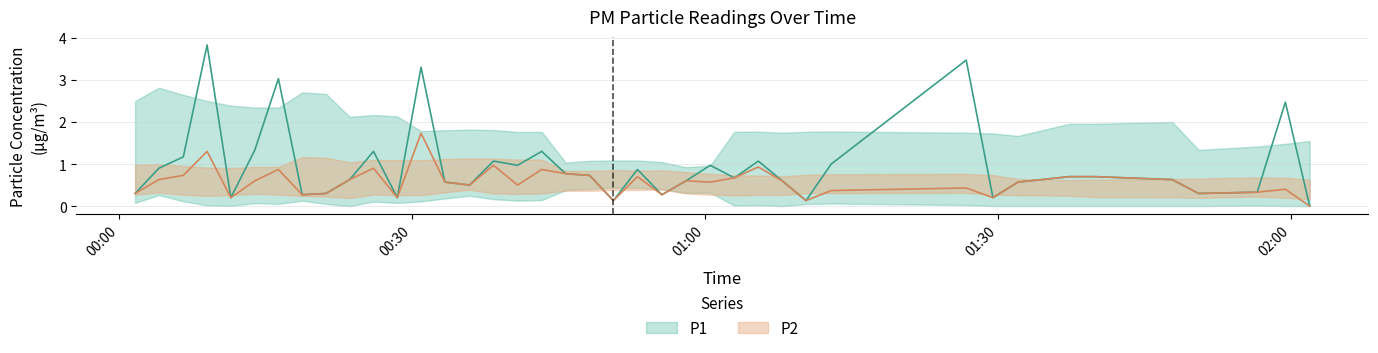

Which series has the largest range (max minus min)?

P1